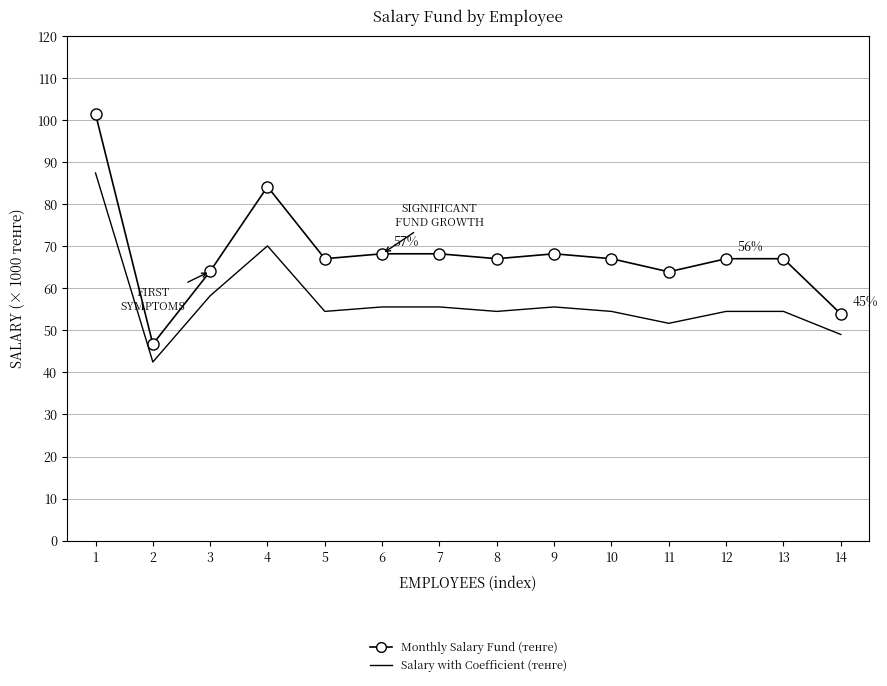

What is the difference between the highest and lowest values at 5?

12.5